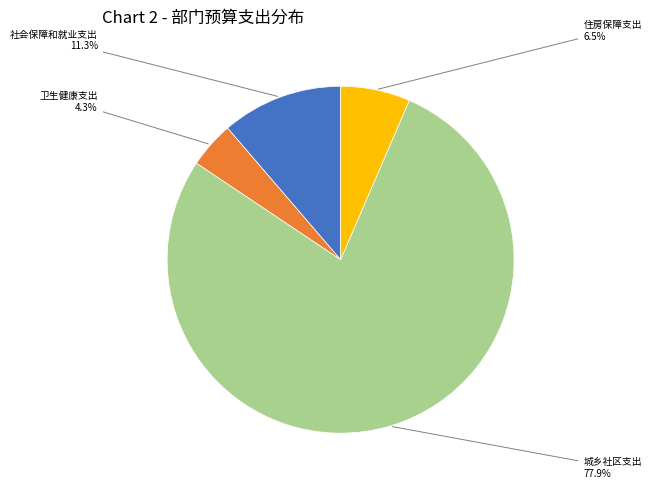

Is there a majority slice in this chart?

Yes